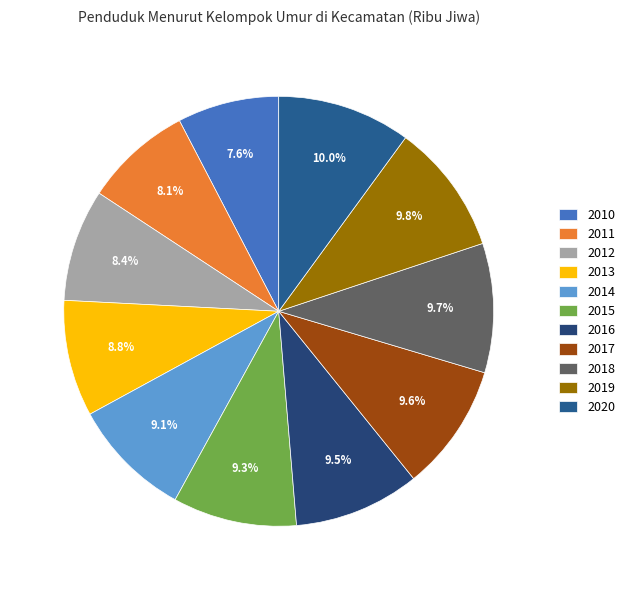

Approximately how many times larger is the value at 2011 compared to 2013?

0.9